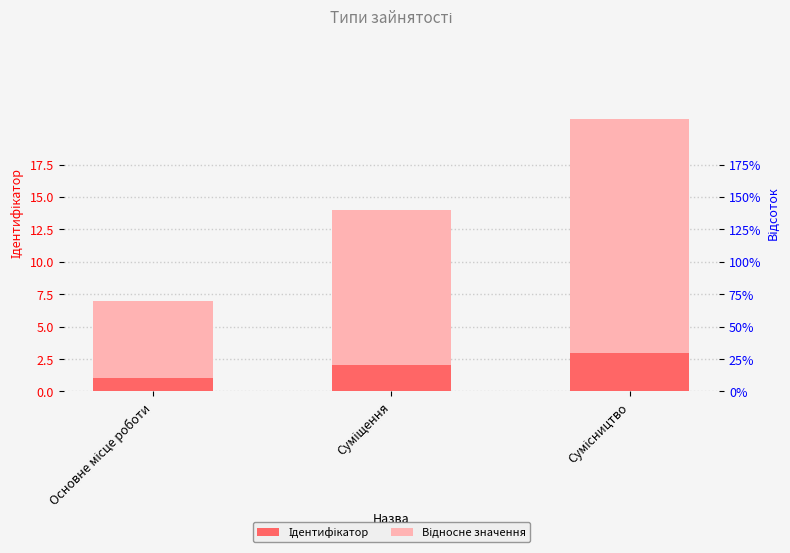

What position from the right is Основне місце роботи?

3